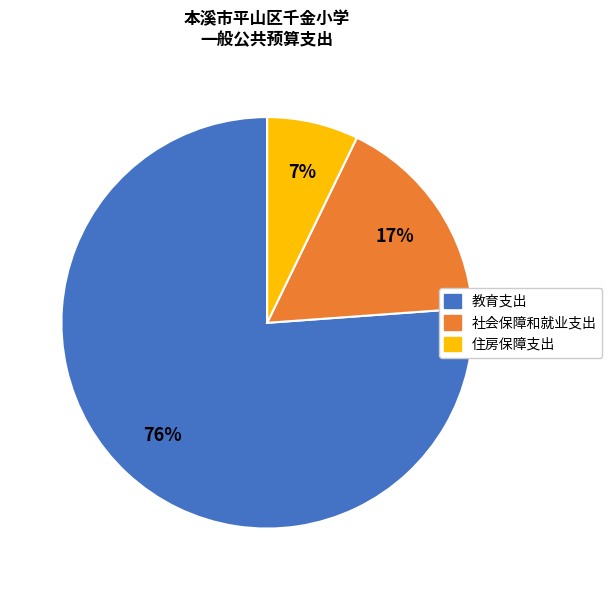

Between 社会保障和就业支出 and 住房保障支出, which is larger?

社会保障和就业支出